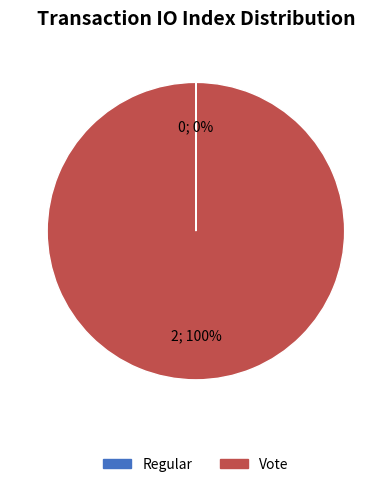

Which slice represents more than half of the pie?

Vote